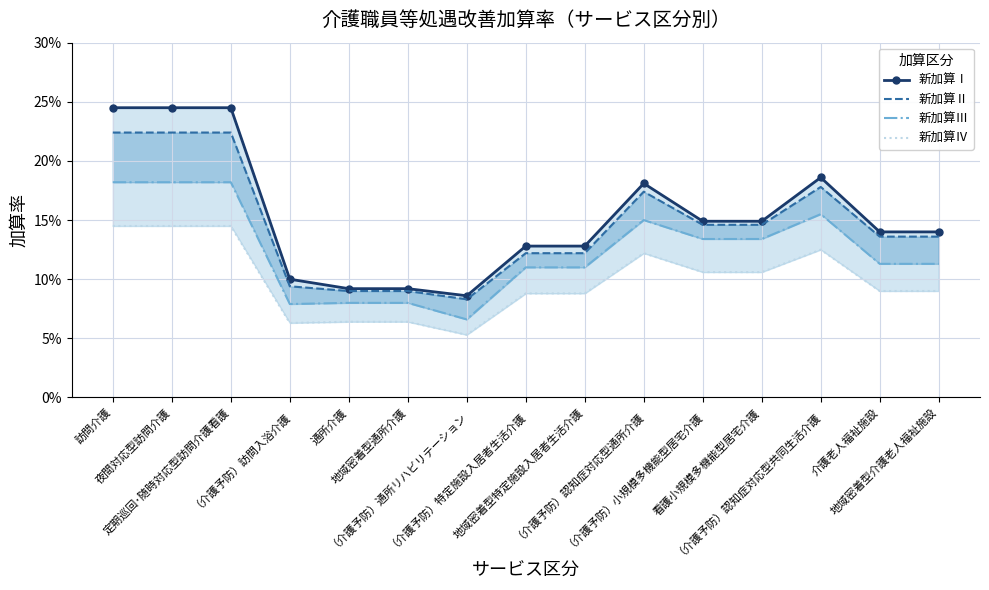

How many interior local peaks does the 新加算Ⅰ series have?

2